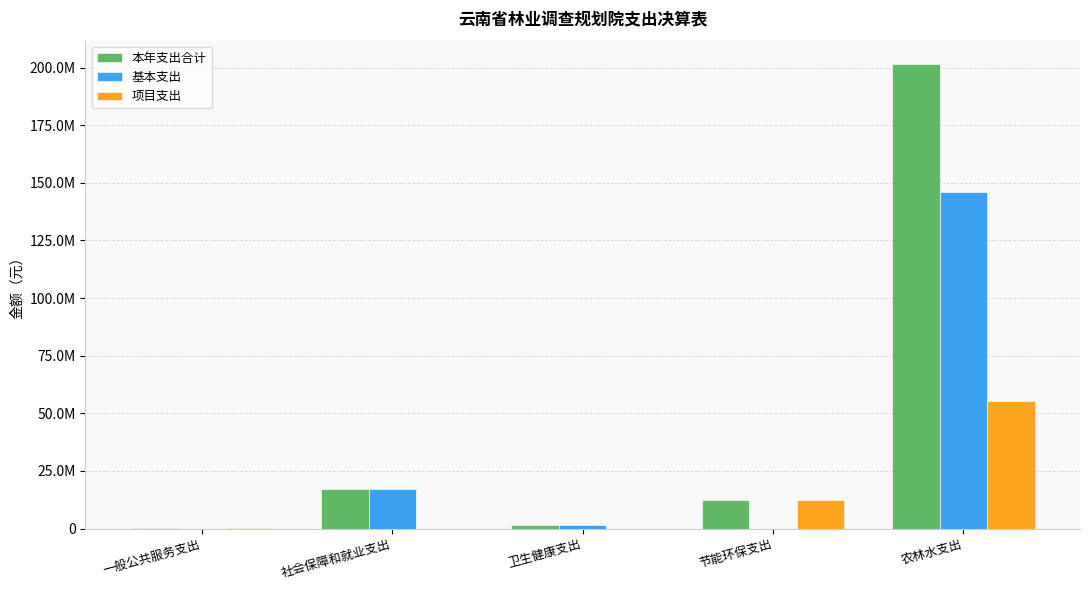

What are all the series names shown in the legend?

本年支出合计, 基本支出, 项目支出